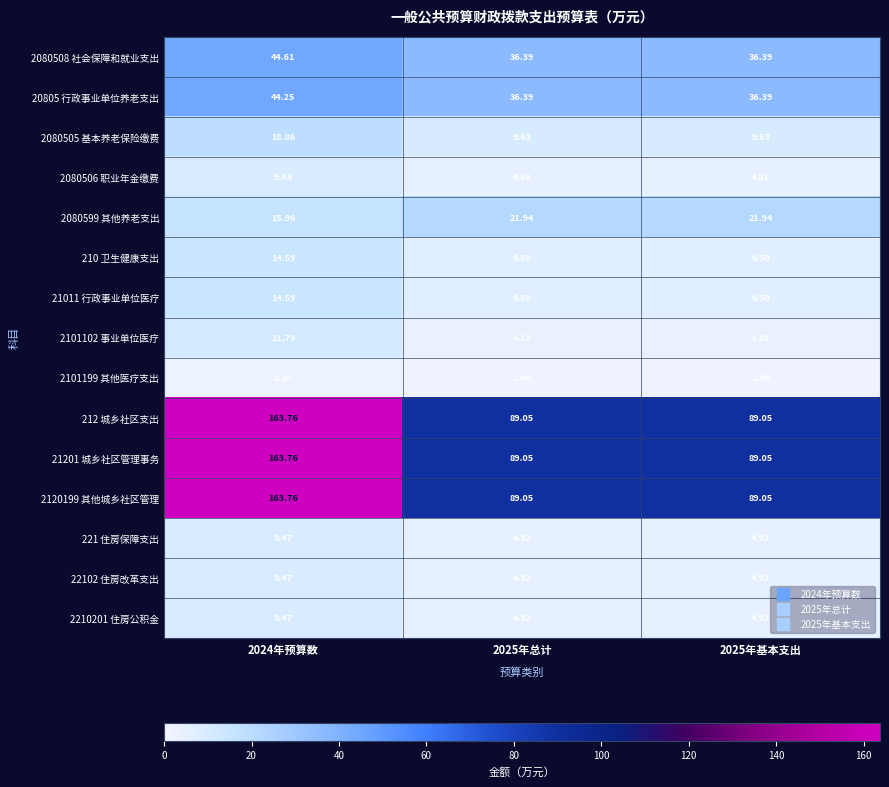

Is the value of 210 卫生健康支出 at 2024年预算数 greater than the value of 2080508 社会保障和就业支出 at 2025年基本支出?

No